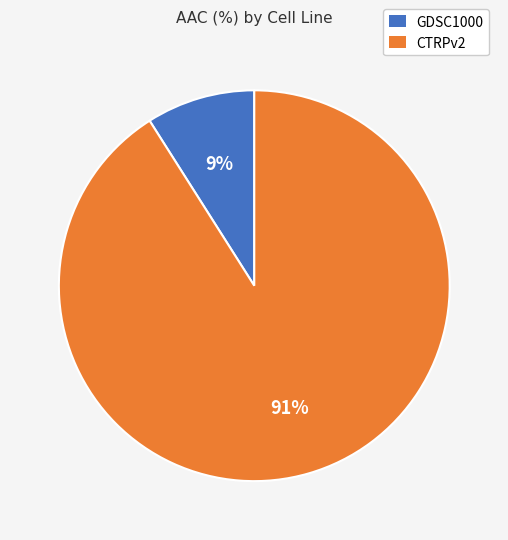

Do CTRPv2 and GDSC1000 together represent more than half of the pie?

Yes